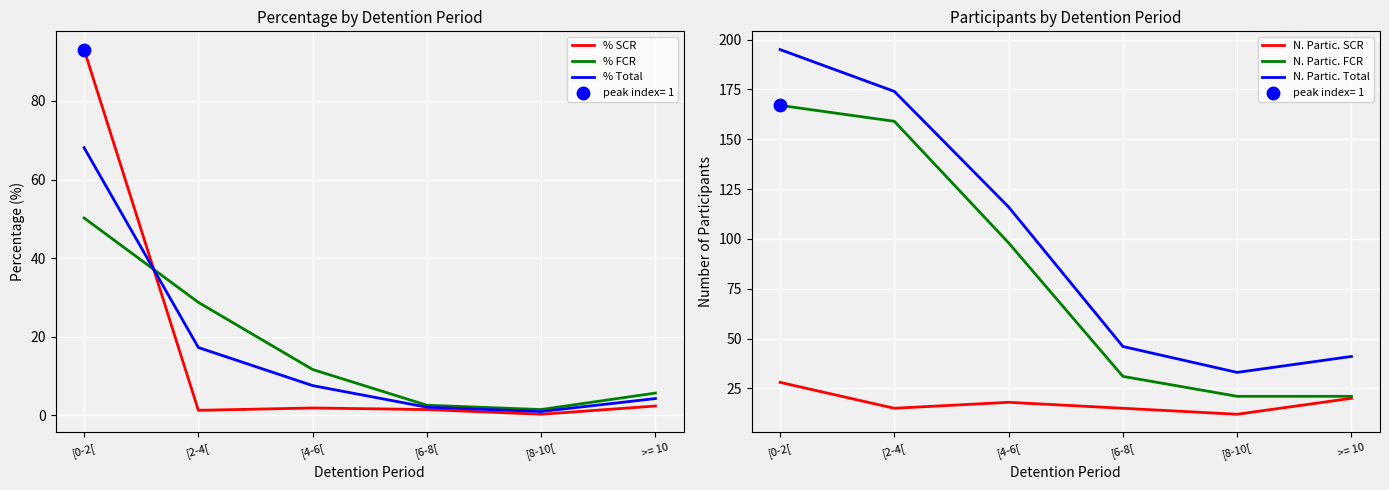

Is the value of % FCR at [2-4[ greater than the value of % SCR at >= 10?

Yes